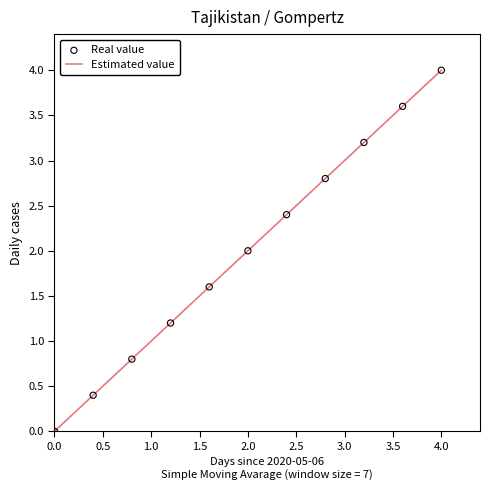

What is the difference between the maximum and minimum values?

4.0